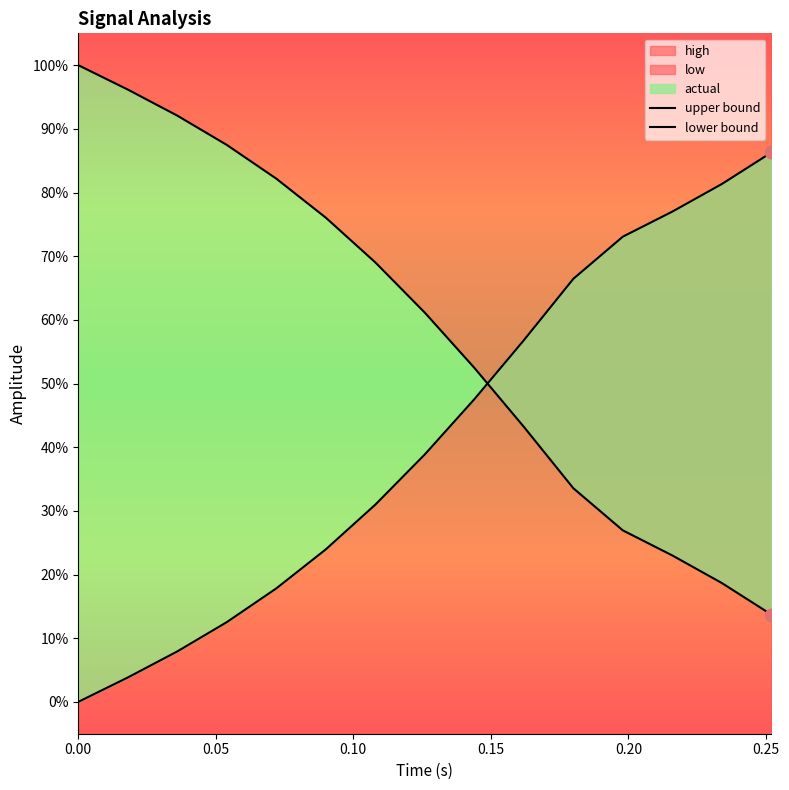

Which series reaches the minimum Y coordinate?

lower bound